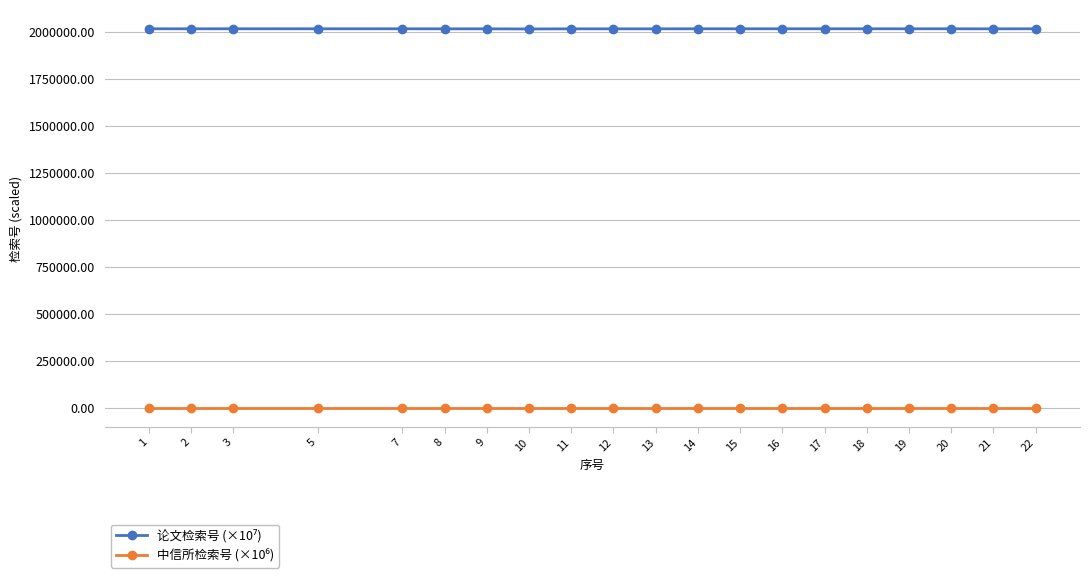

At which category does the chart reach its peak across all series?

22